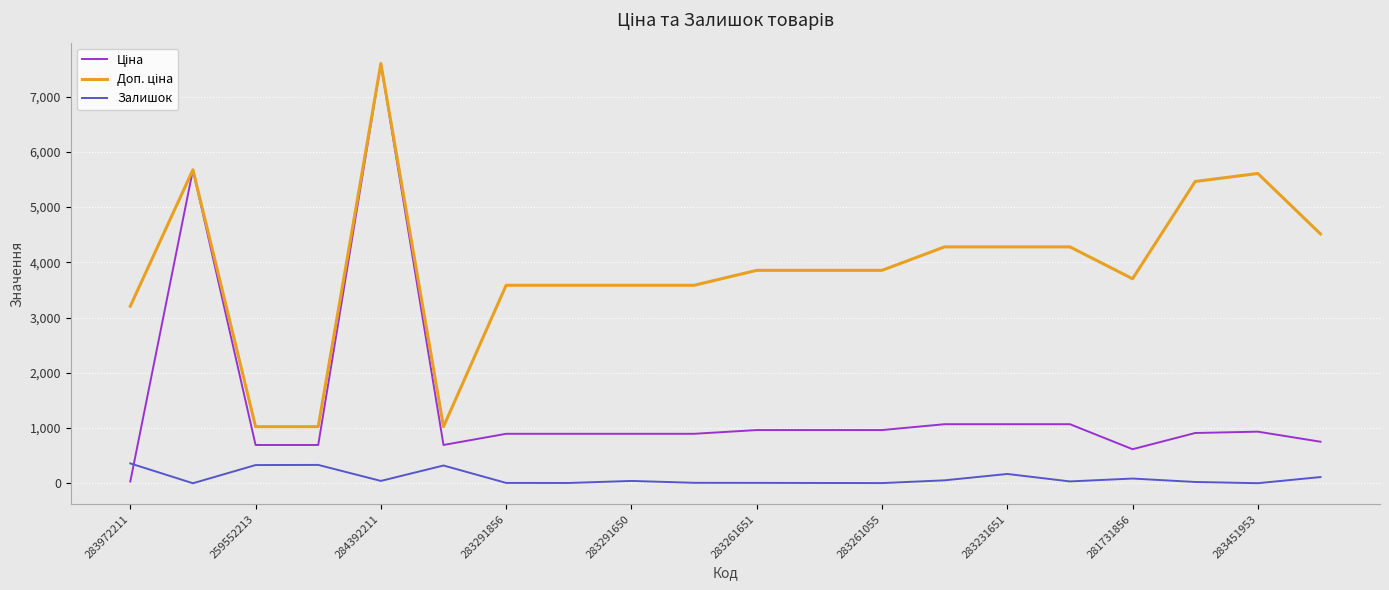

Count the number of categories in the chart.

20